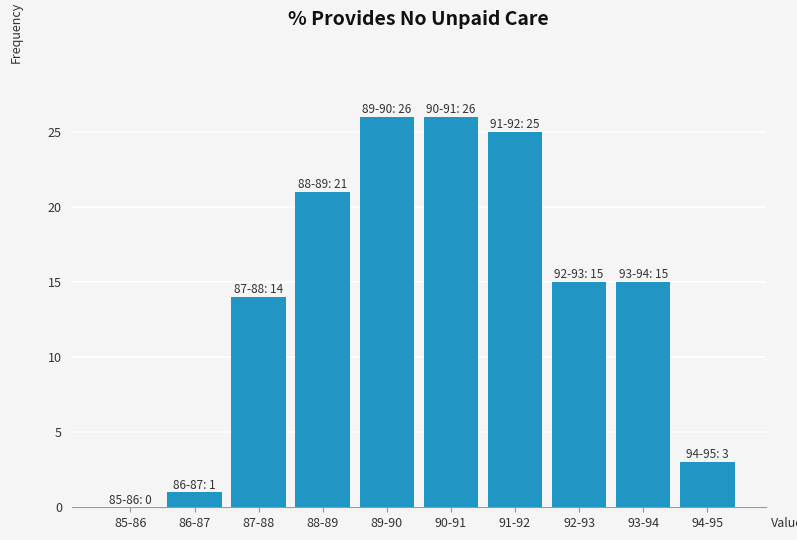

Reading left to right, transcribe all the data shown in this chart.

85-86=0	86-87=1	87-88=14	88-89=21	89-90=26	90-91=26	91-92=25	92-93=15	93-94=15	94-95=3